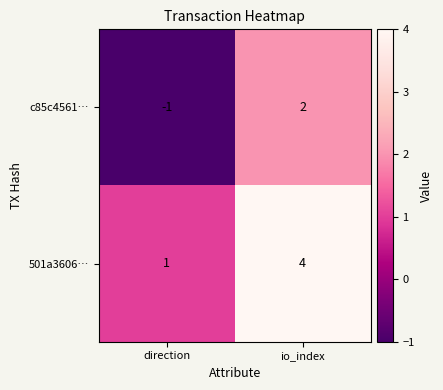

Where is 501a3606… nearest to the value 2?

direction